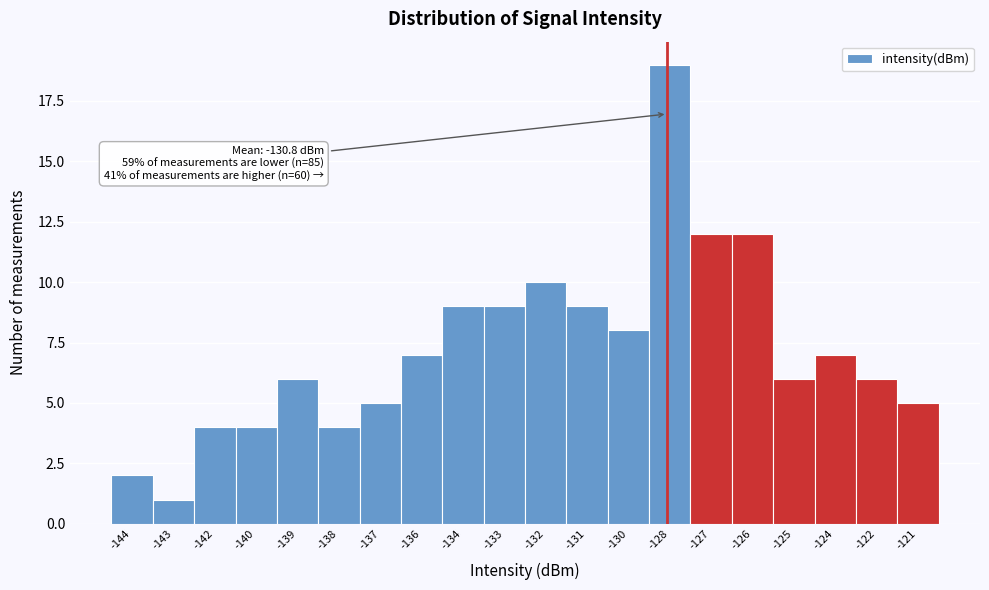

Reading right to left, transcribe all the data shown in this chart.

5	6	7	6	12	12	19	8	9	10	9	9	7	5	4	6	4	4	1	2